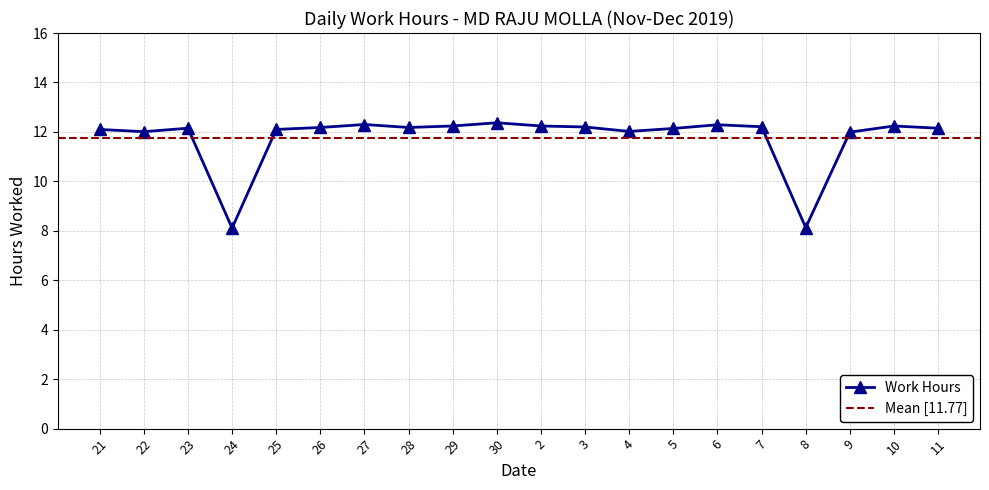

How many lines are shown in the chart?

1